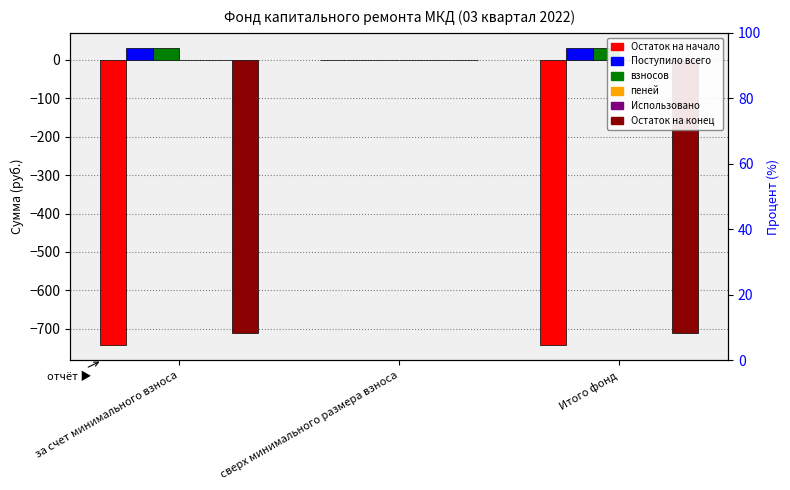

What is the maximum value shown in the chart?

31.2